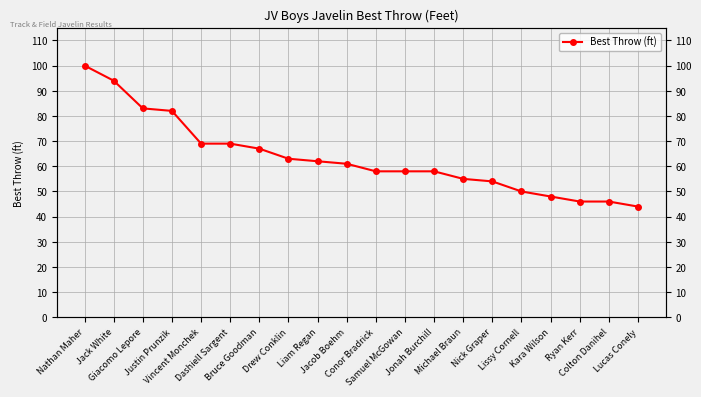

Reading left to right, what are all the values shown in this chart?

100	94	83	82	69	69	67	63	62	61	58	58	58	55	54	50	48	46	46	44